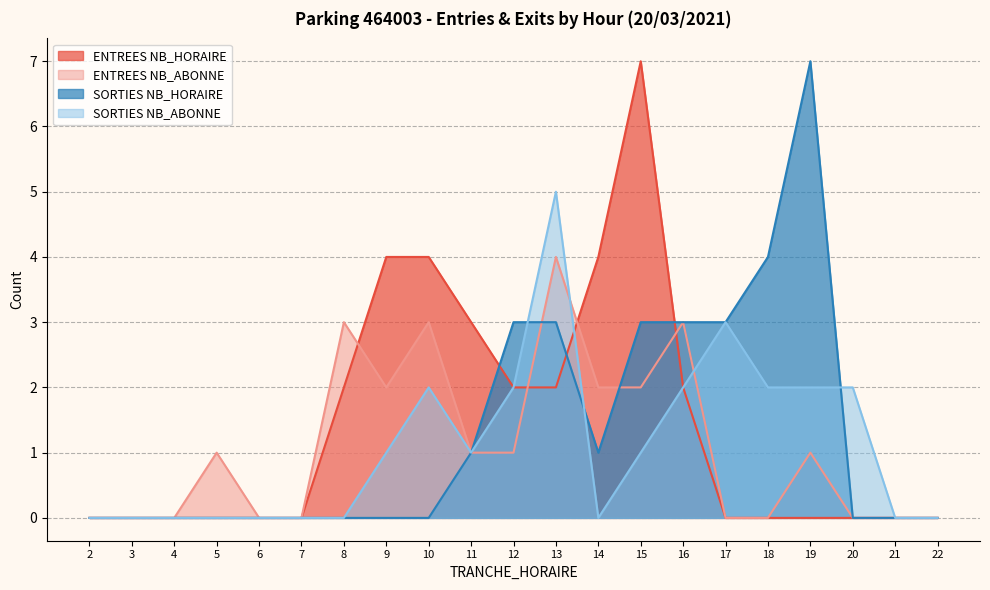

Which series has the largest range (max minus min)?

ENTREES NB_HORAIRE